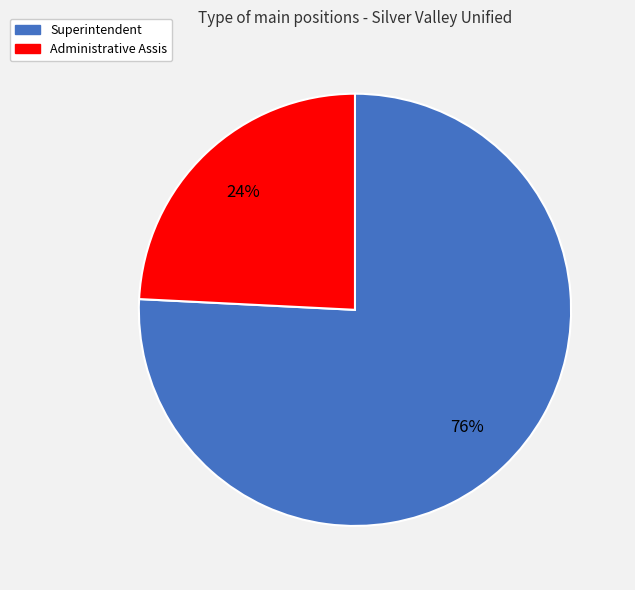

True or false: Administrative Assis accounts for 24% of the total.

True